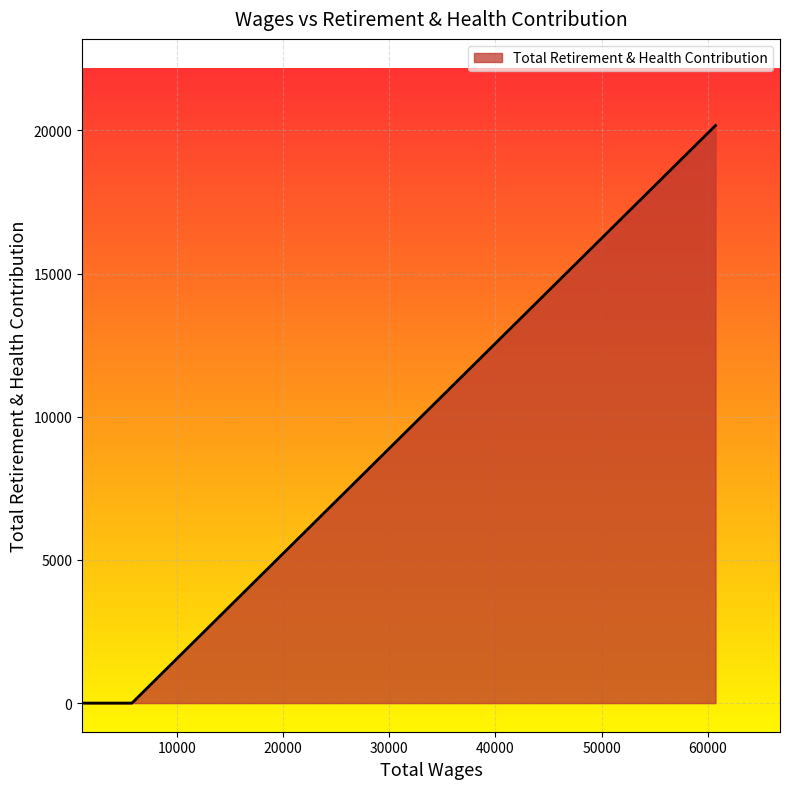

What is the greatest value displayed?

20173